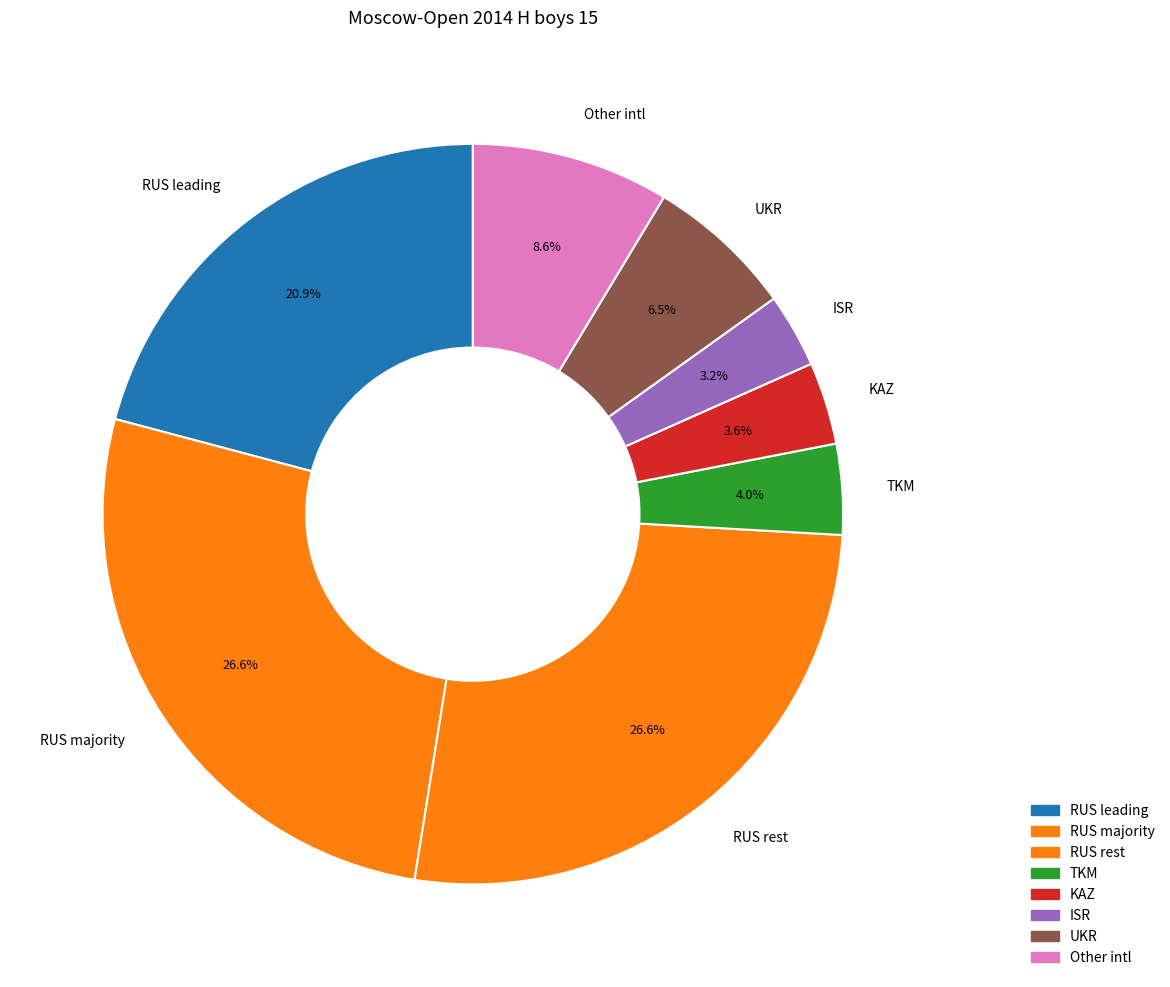

Do ISR and RUS leading together represent more than half of the pie?

No